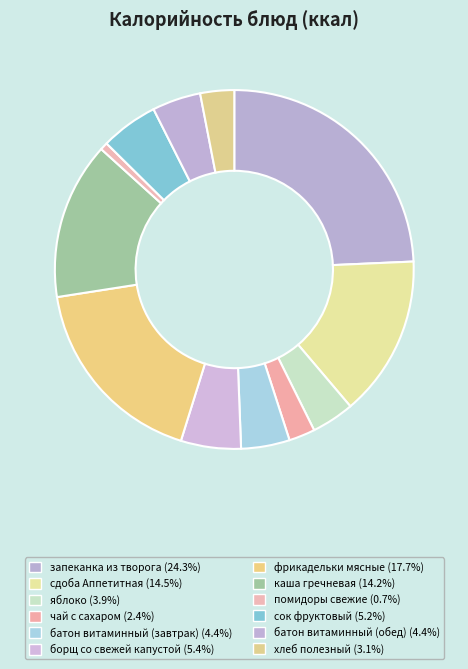

To the nearest percent, what is the combined percentage of каша гречневая and яблоко?

18%